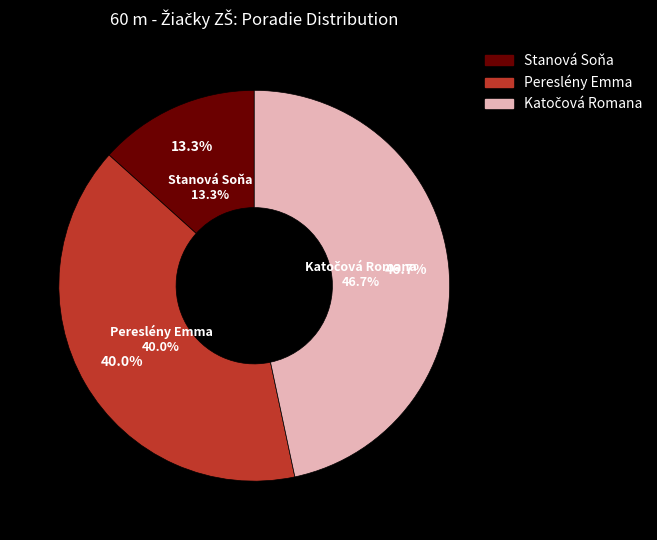

What percentage is the Stanová Soňa slice, to the nearest percent?

13%